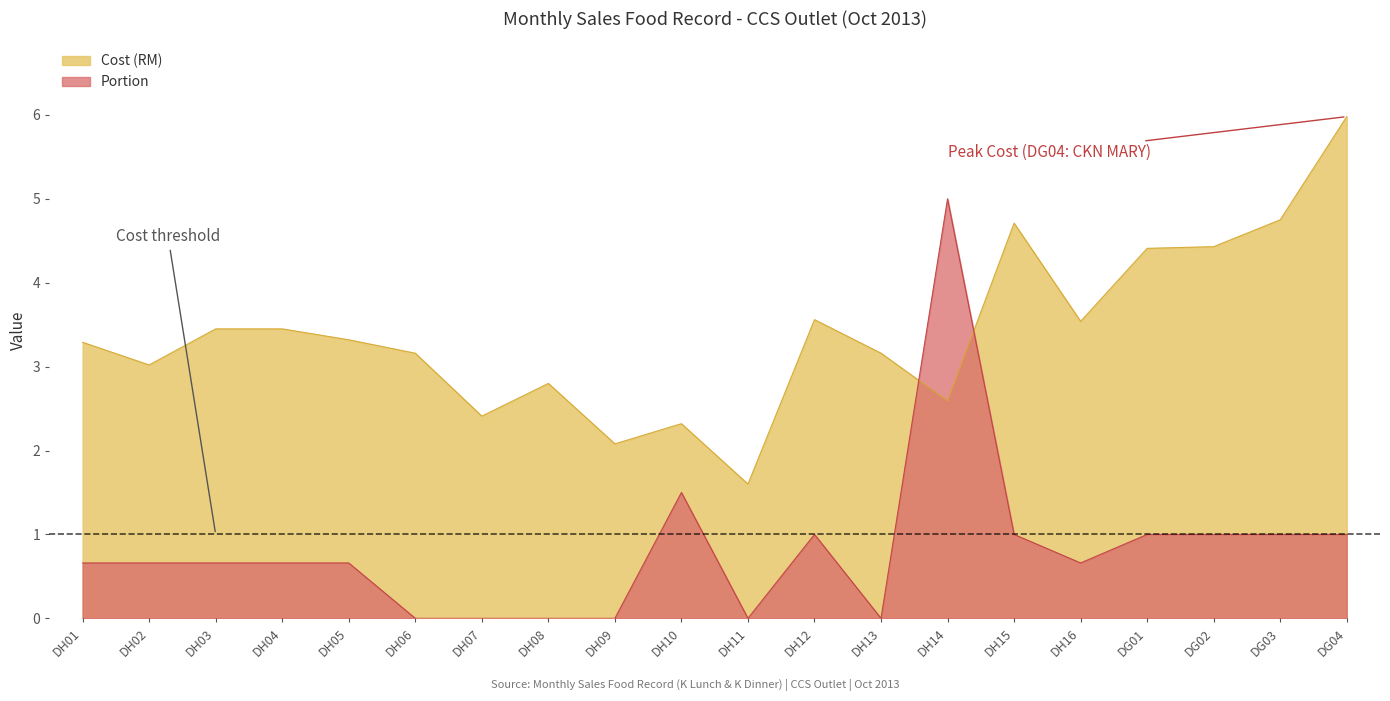

The value of Cost (RM) at DH08 is 2.8. True or false?

True